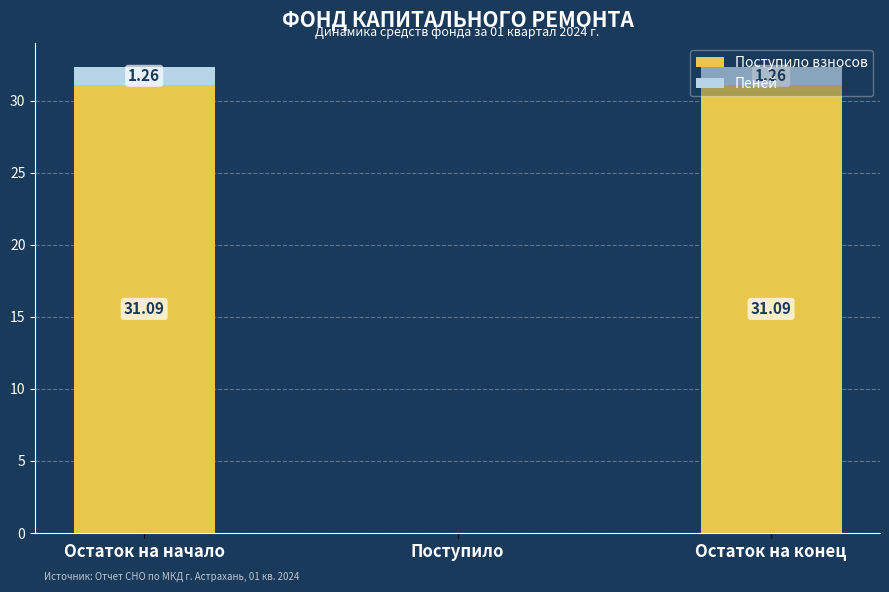

At which label does Поступило взносов first exceed 31?

Остаток на начало